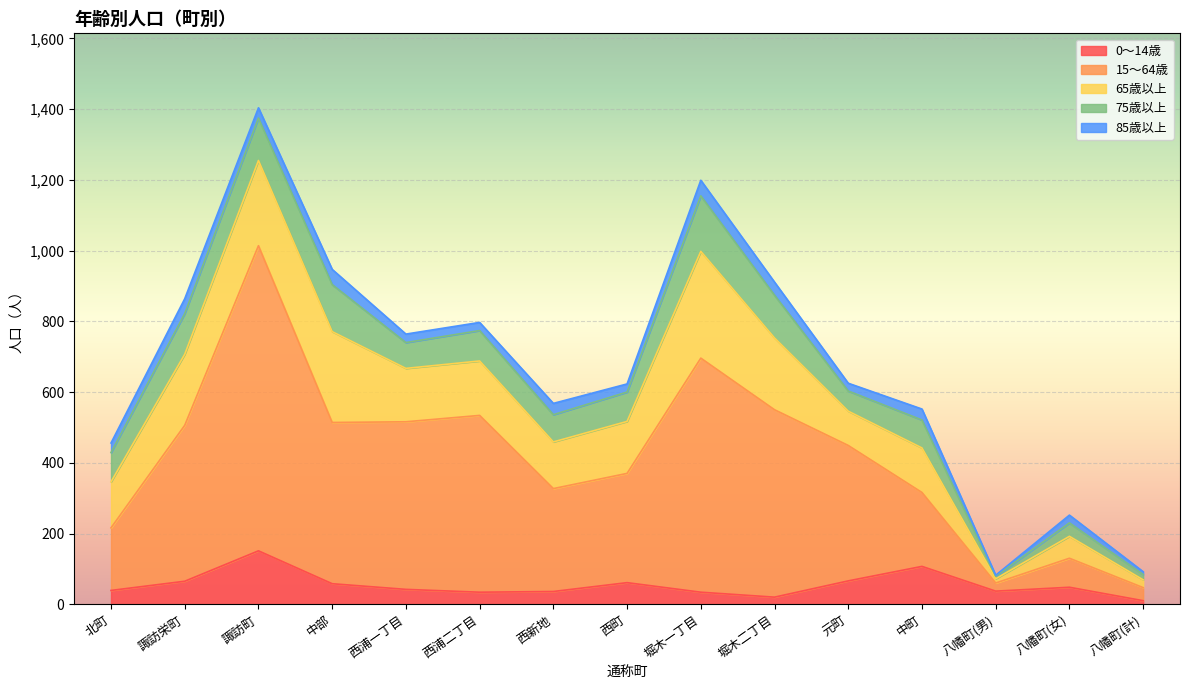

After their last crossing, which series has the higher values: 15～64歳 or 0～14歳?

15～64歳